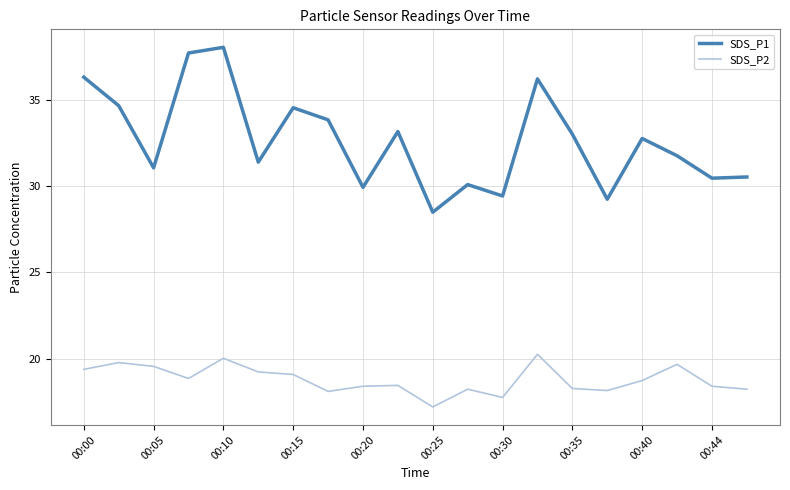

True or false: SDS_P2 and SDS_P1 intersect in this chart.

False